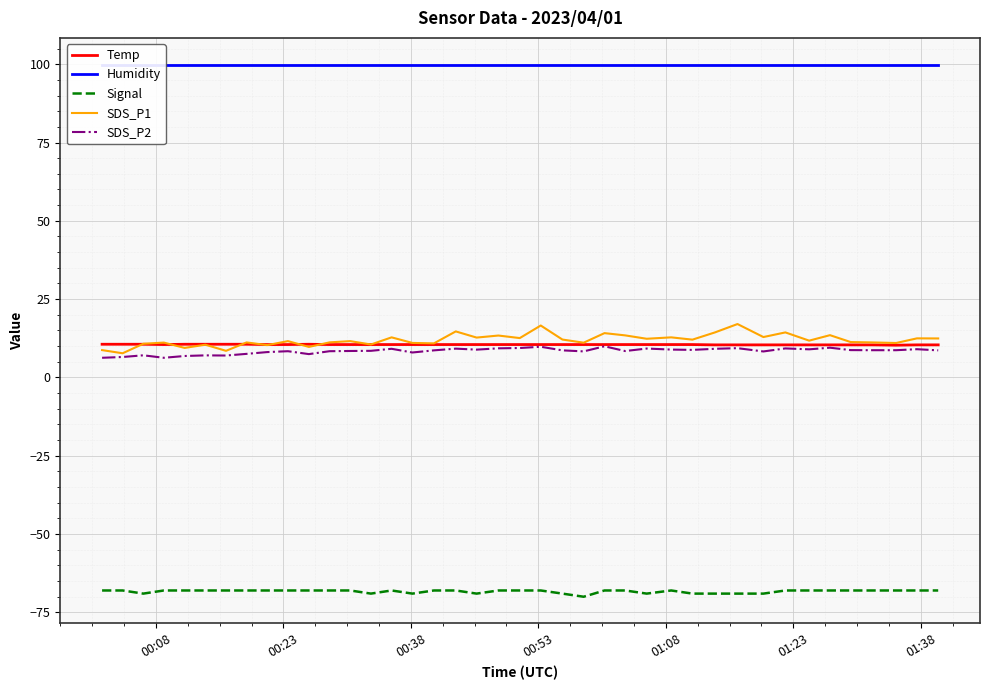

True or false: SDS_P1 and Humidity cross at least once.

False